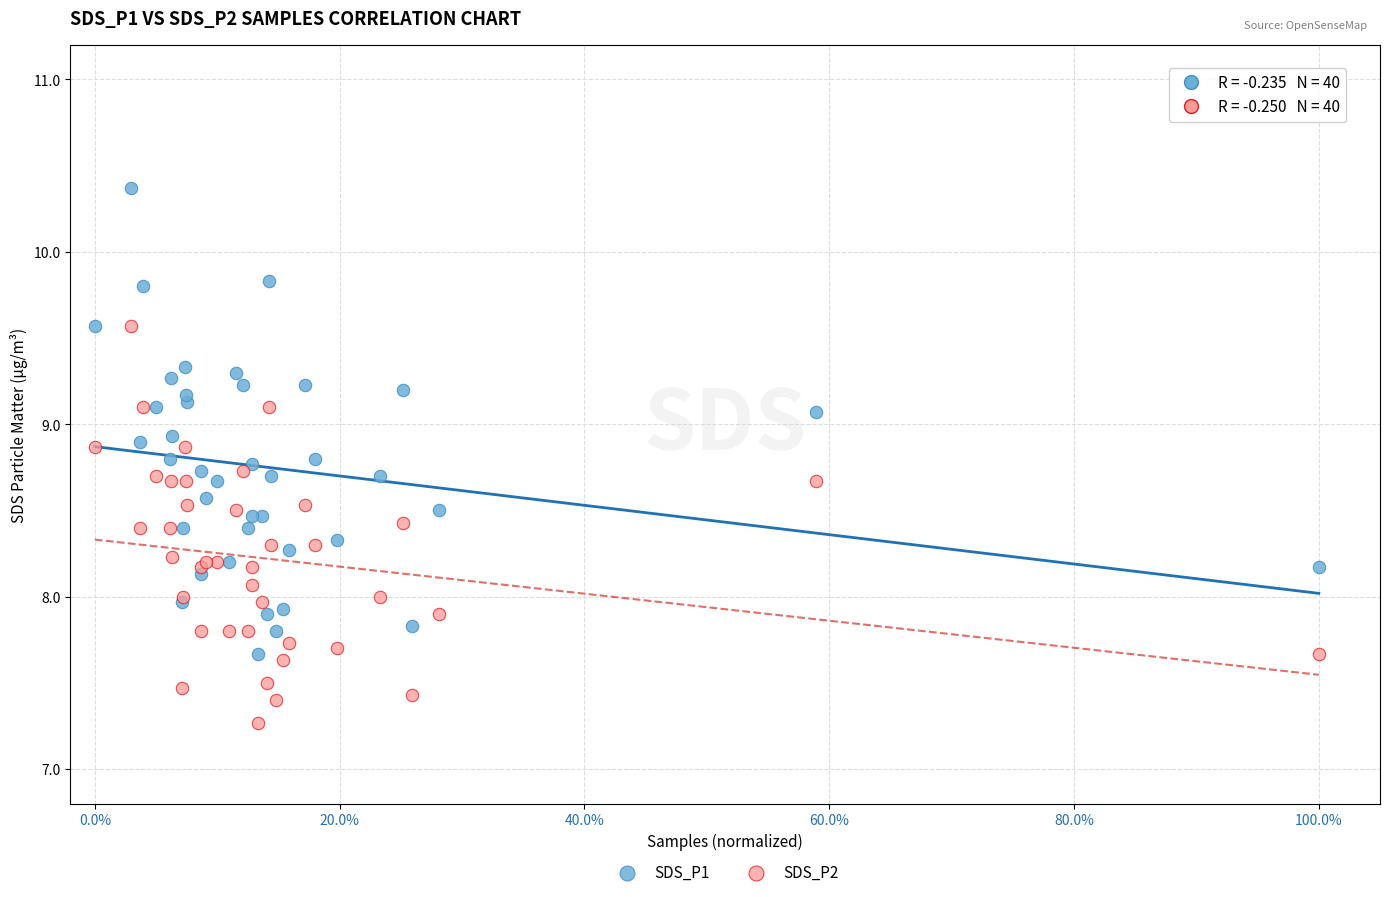

What is the X range (max minus min) for the scatter plot?

1.0